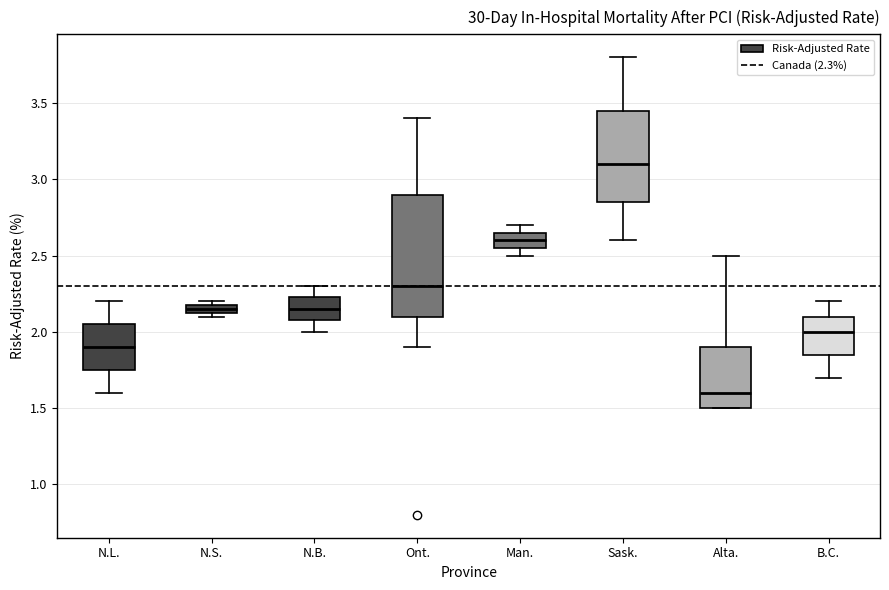

Which box has the lowest median line?

Alta.